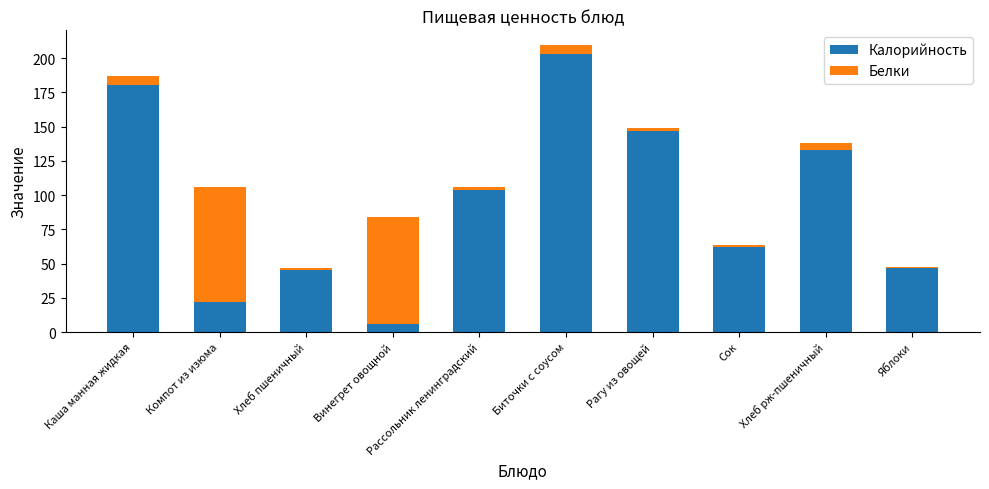

What is the total value across all series at Компот из изюма?

105.9